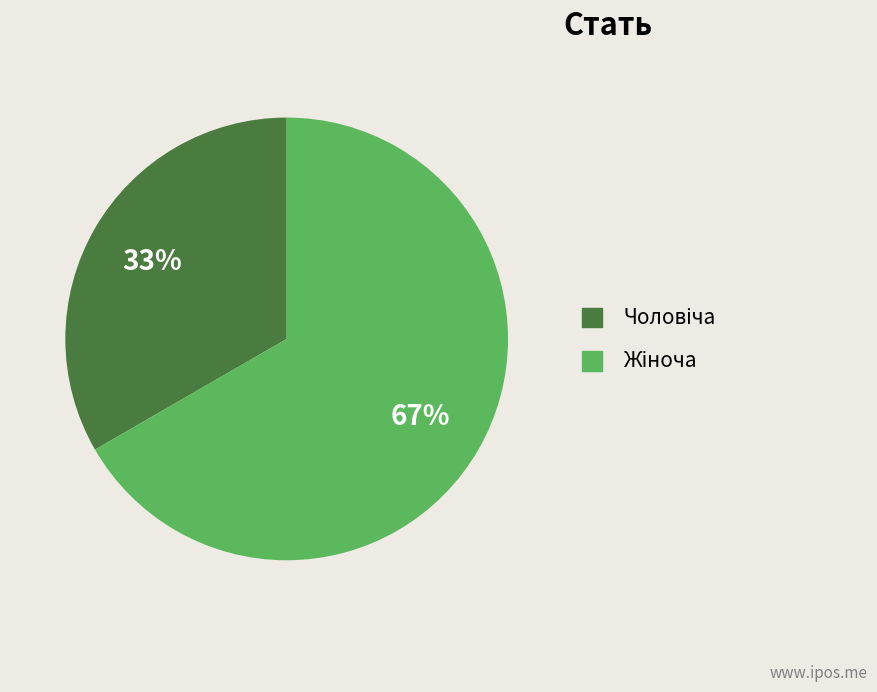

Does any single category account for the majority?

Yes